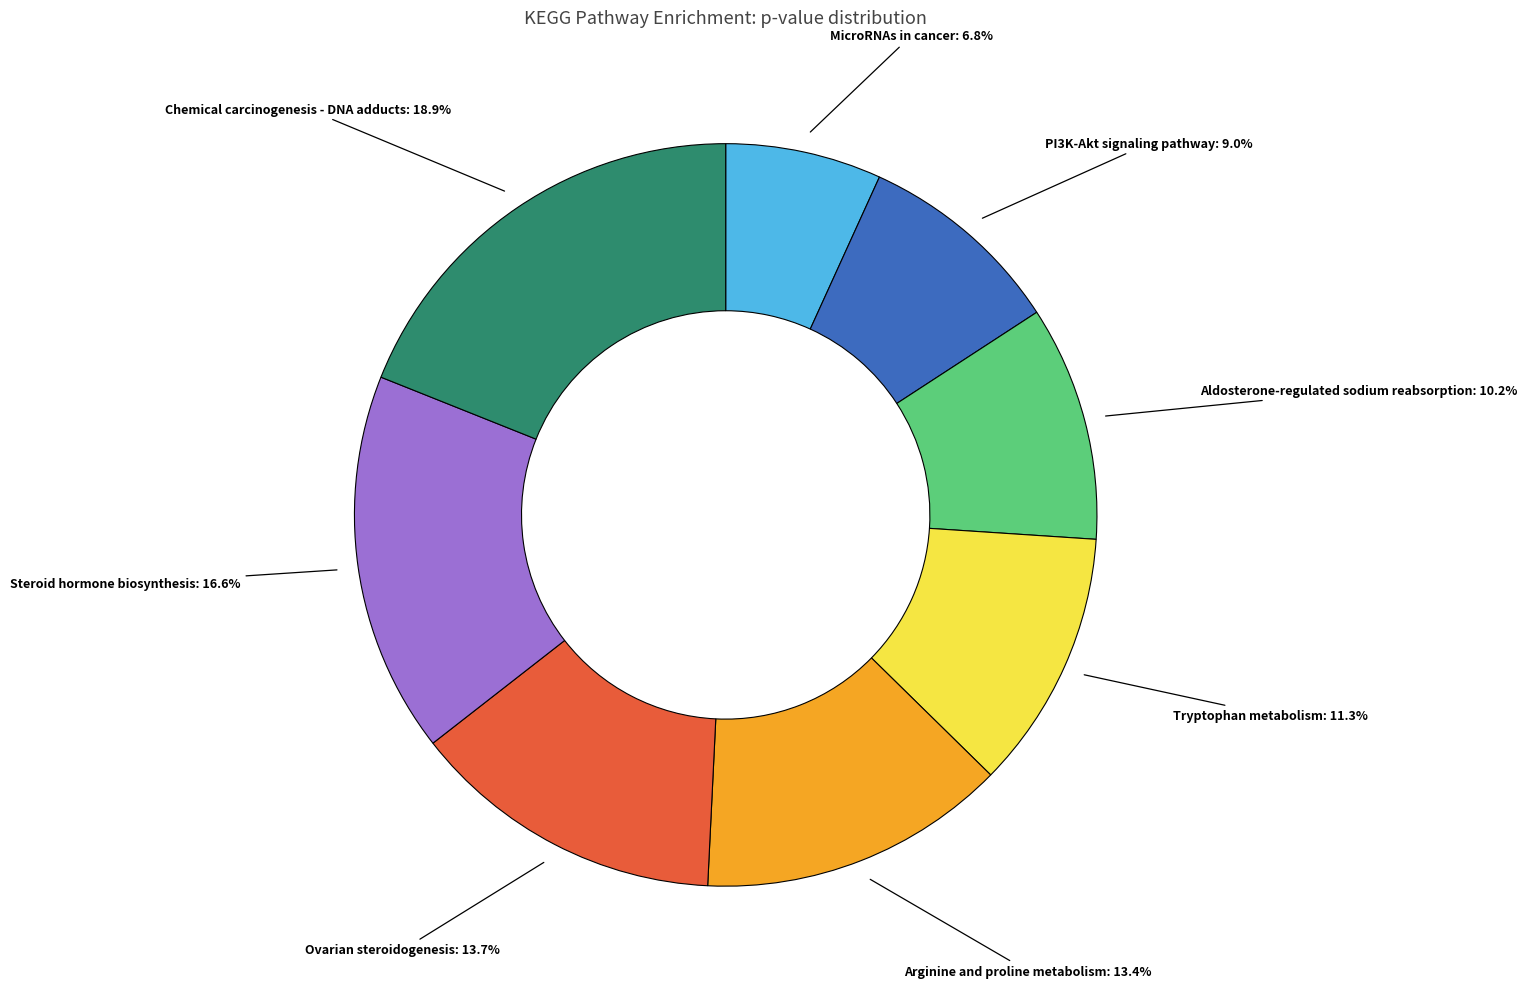

Is there any slice that represents more than half of the pie?

No